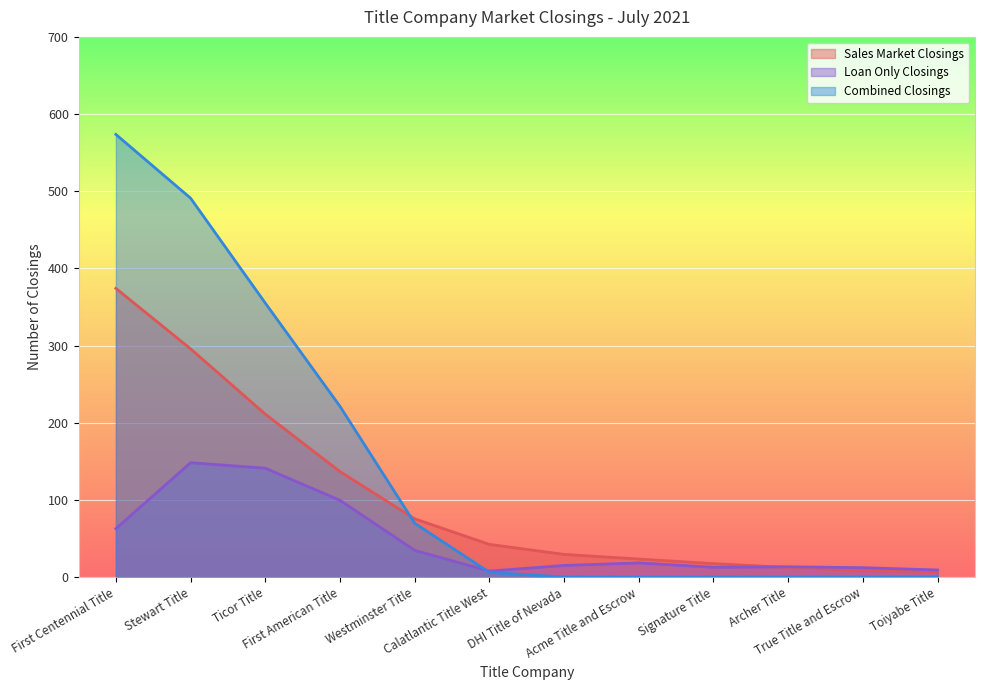

Where does the Sales Market Closings series first go above 42?

First Centennial Title